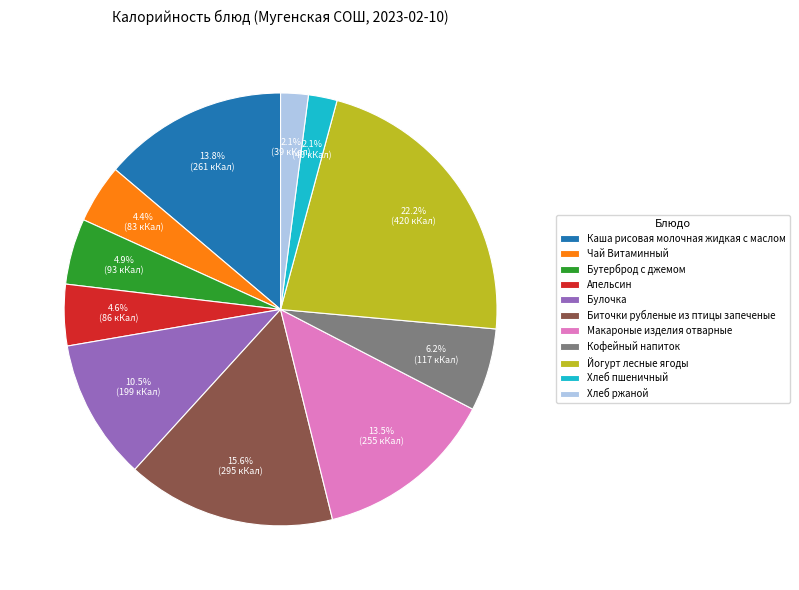

Combined, what portion of the pie is Булочка and Чай Витаминный?

14.9%